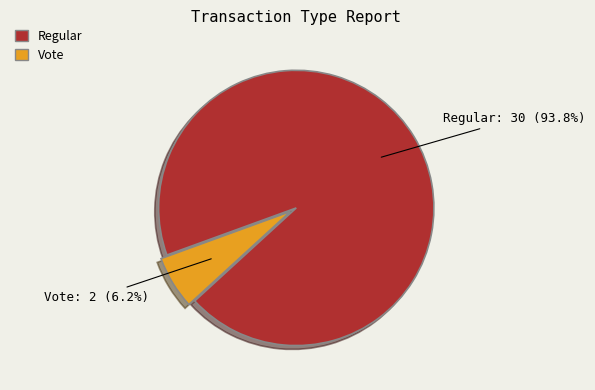

What is the largest slice in the pie chart?

Regular